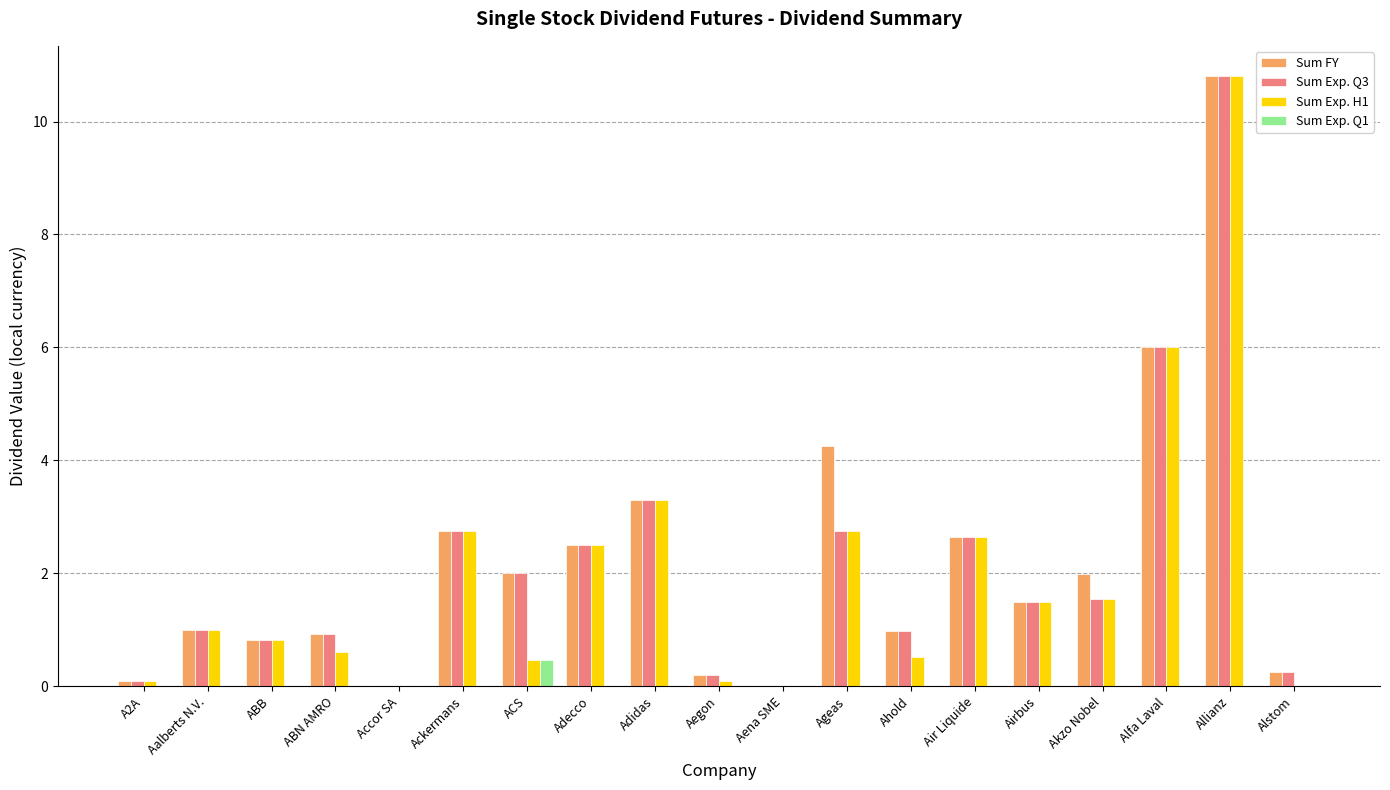

Read the Sum Exp. H1 value at Air Liquide.

2.6